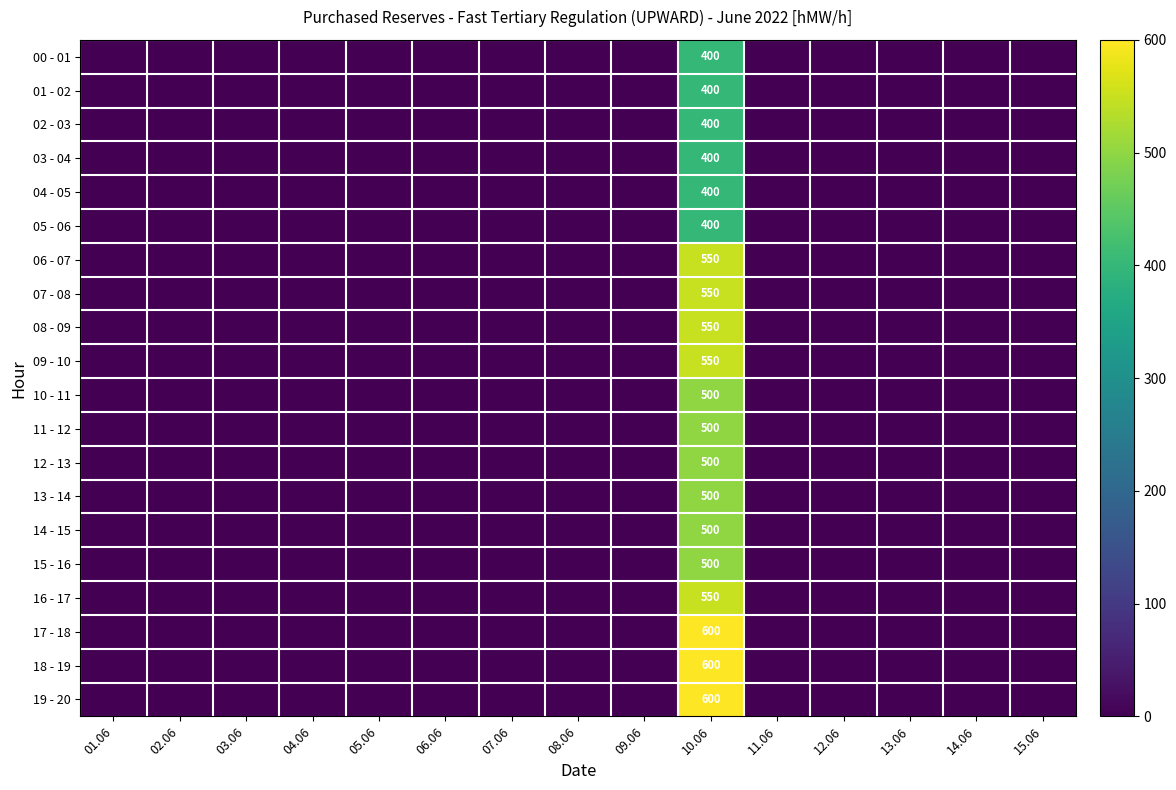

True or false: 03 - 04 has a value of 528 at 10.06.

False